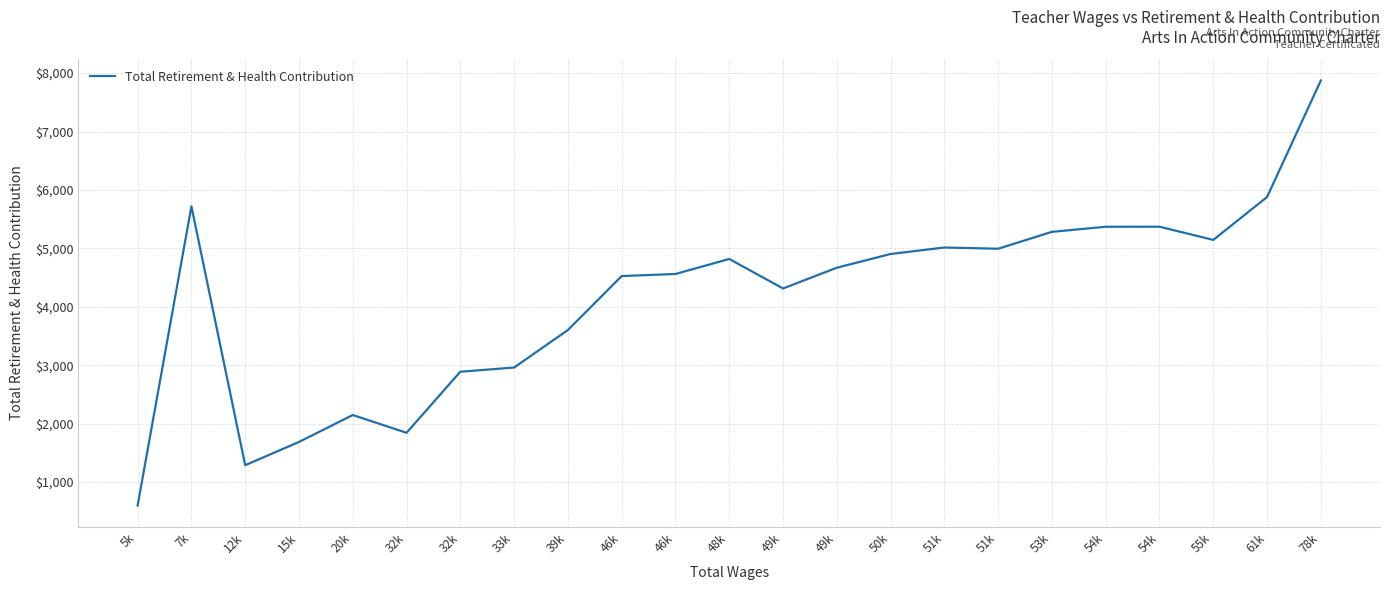

Reading left to right, transcribe all the data shown in this chart.

599	5720	1289	1687	2148	1844	2889	2961	3603	4526	4562	4819	4314	4669	4904	5015	4994	5283	5370	5371	5145	5879	7873